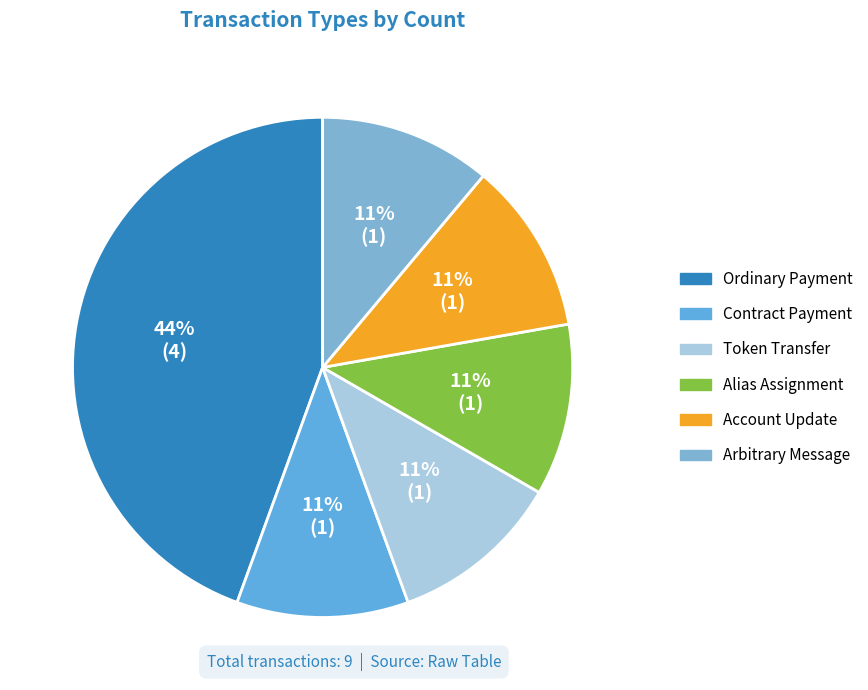

Count the number of slices in the pie.

6